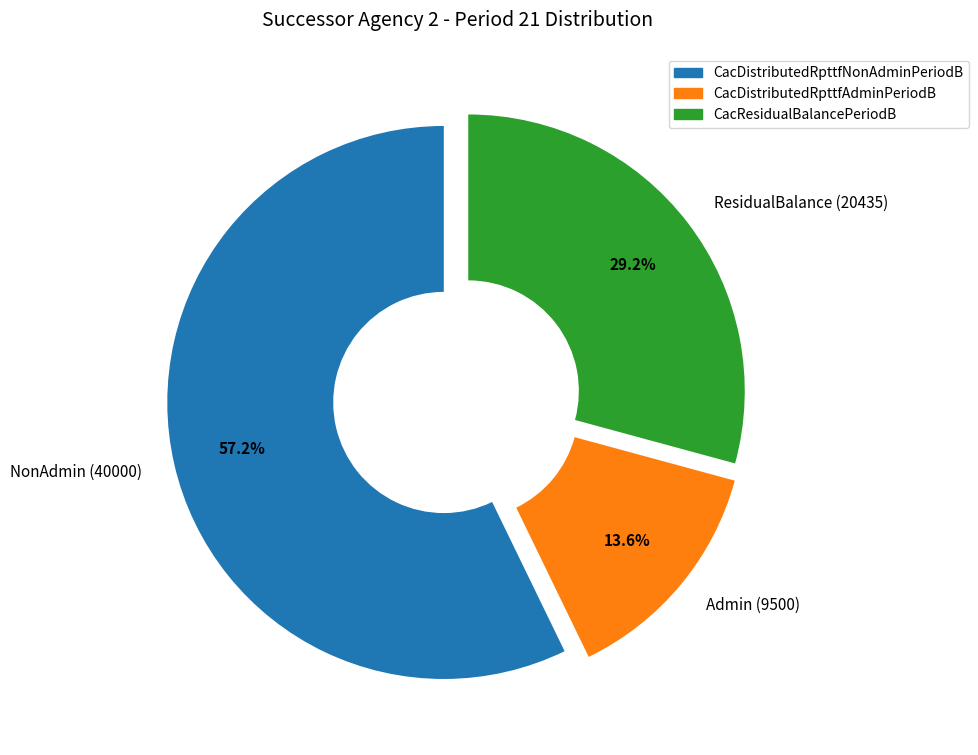

To the nearest percent, what is the average slice percentage?

33%